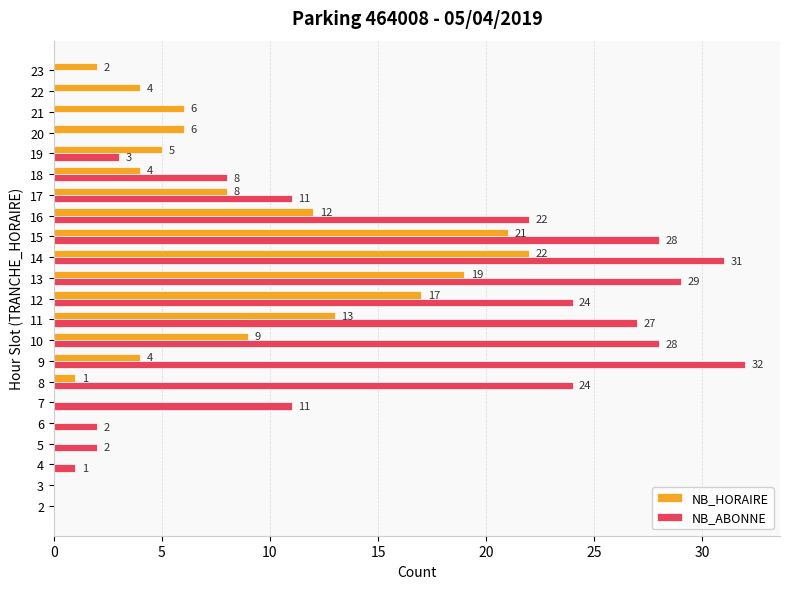

Between 10 and 22, which series saw the biggest shift?

NB_ABONNE